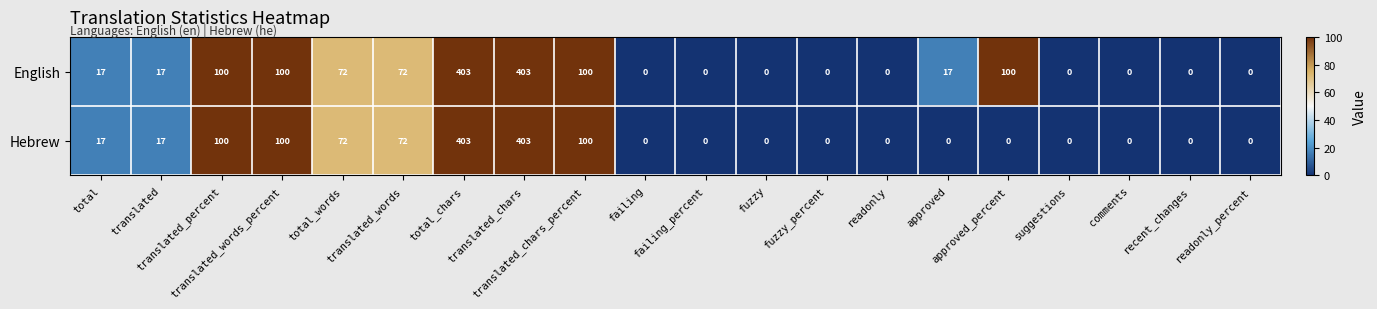

How many series are shown in this chart?

2